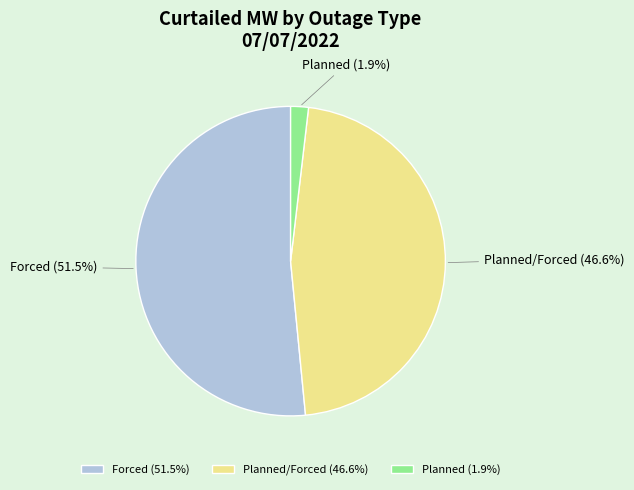

To the nearest percent, what is the average slice percentage?

33%